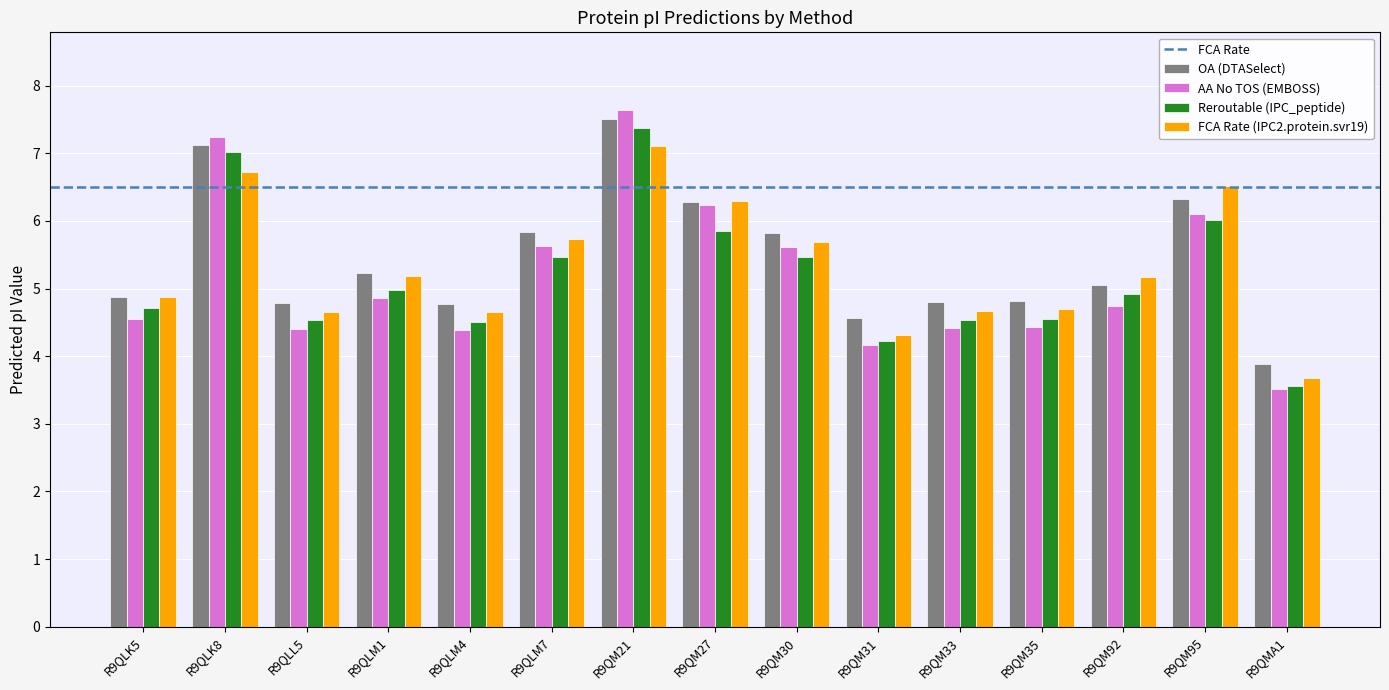

Is it true that FCA Rate (IPC2.protein.svr19) equals 2.9 at R9QLM4?

False